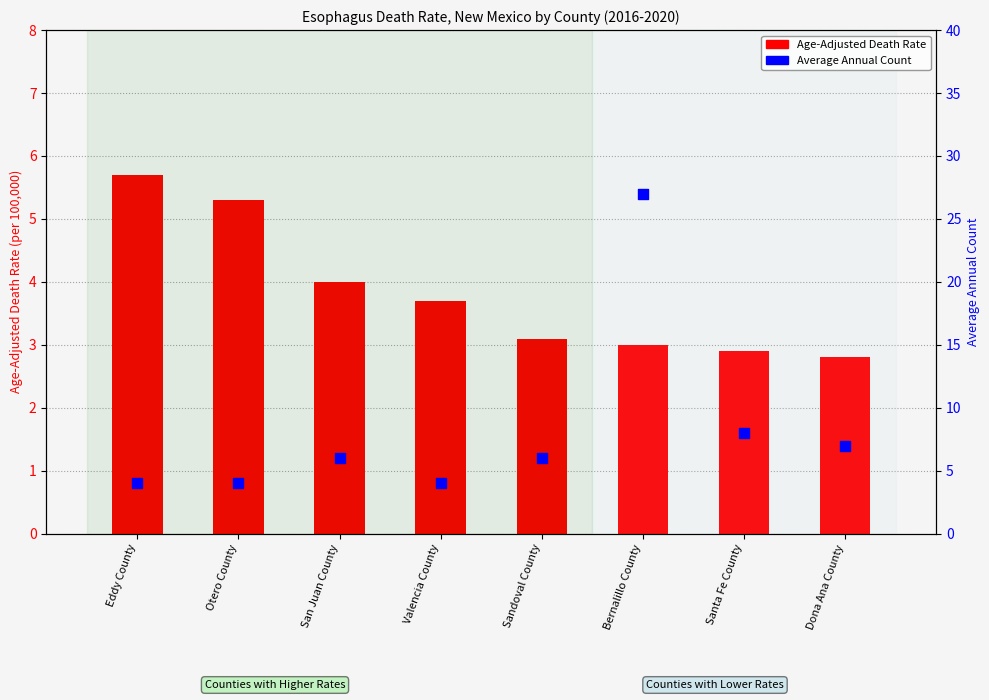

At how many categories does at least one series exceed 5?

7